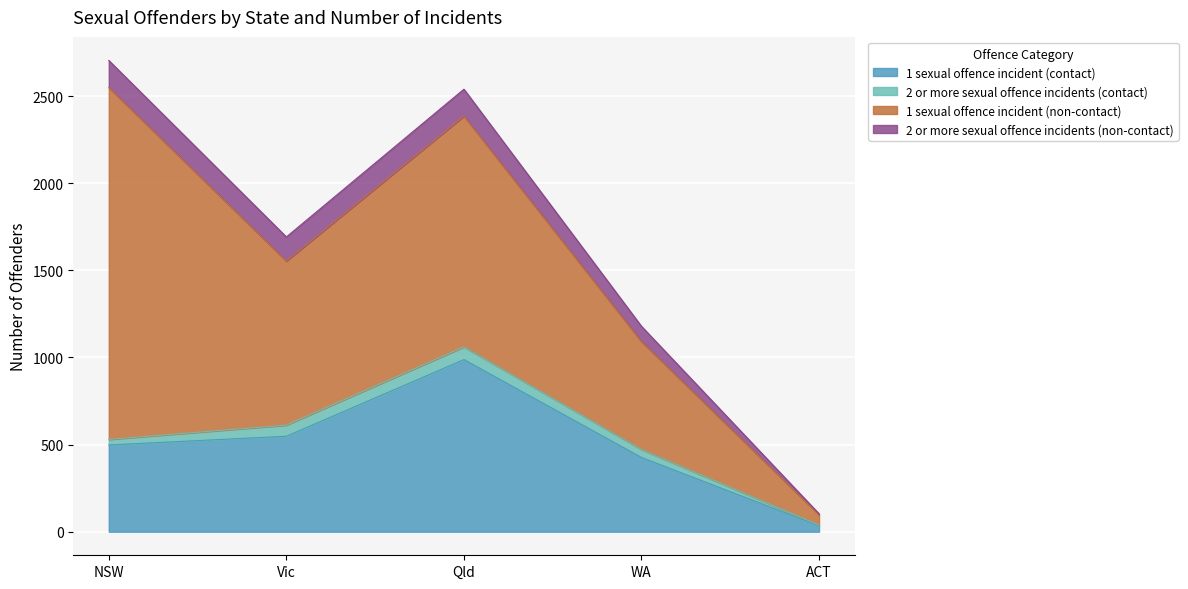

What are all the series names shown in the legend?

1 sexual offence incident (contact), 2 or more sexual offence incidents (contact), 1 sexual offence incident (non-contact), 2 or more sexual offence incidents (non-contact)